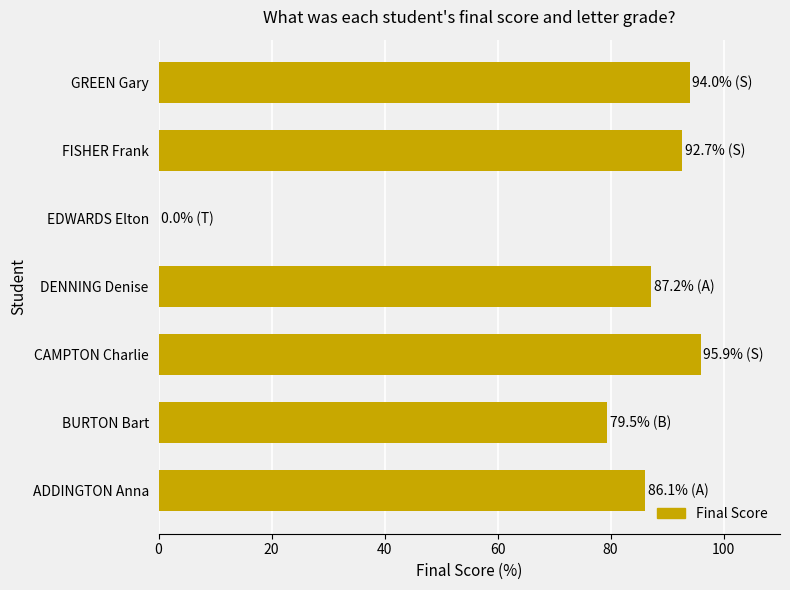

Reading bottom to top, extract all data points from this chart.

ADDINGTON Anna=86.1	BURTON Bart=79.5	CAMPTON Charlie=95.9	DENNING Denise=87.2	EDWARDS Elton=0.0	FISHER Frank=92.7	GREEN Gary=94.0